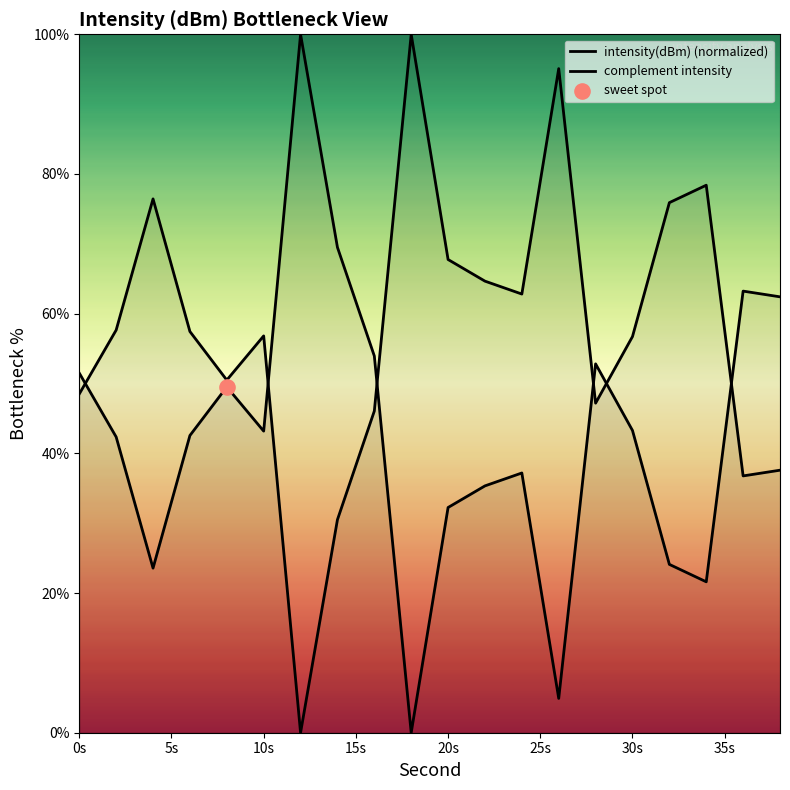

What is the total value across all series at 30s?

100.0